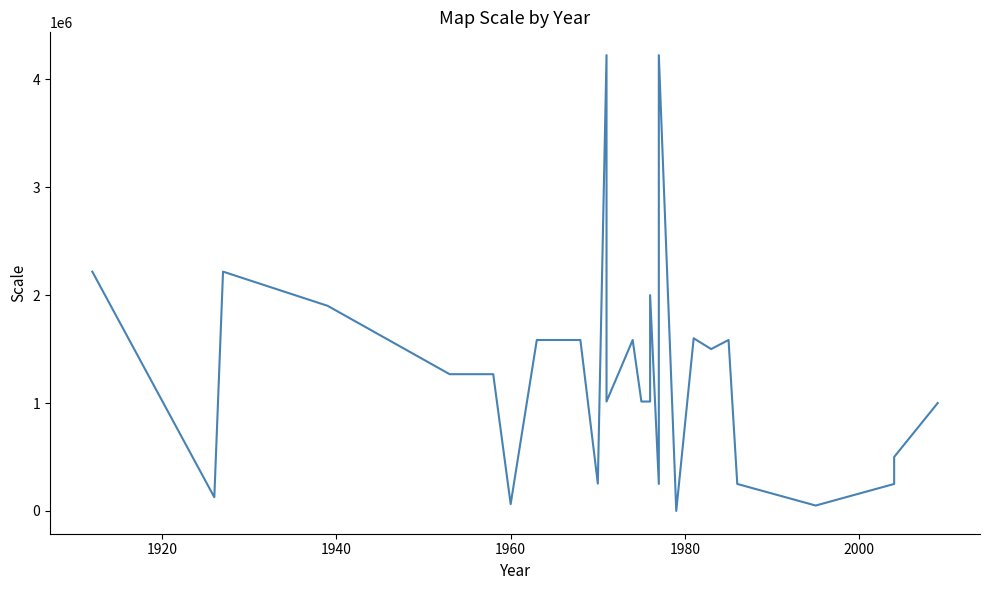

What position from the left is 1920?

2